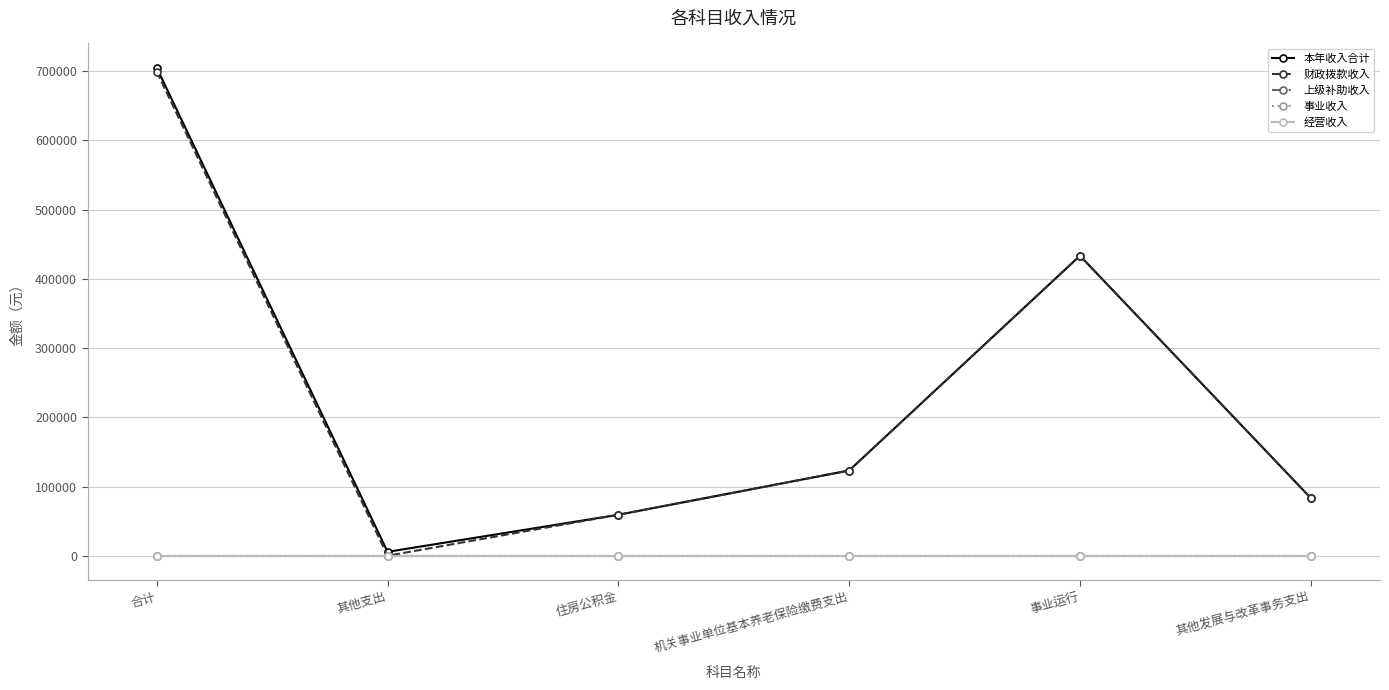

True or false: 财政拨款收入 and 上级补助收入 cross at least once.

False